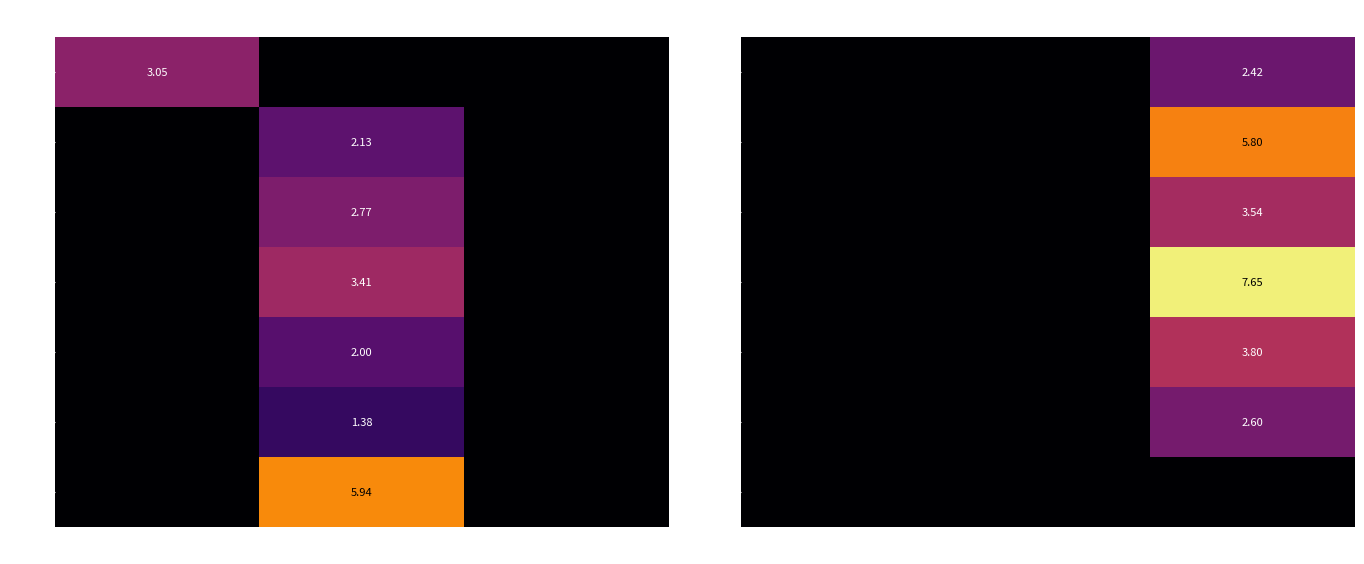

Is the value of PS-E at ZDIVO greater than the value of PS-F at ZDIVO?

Yes